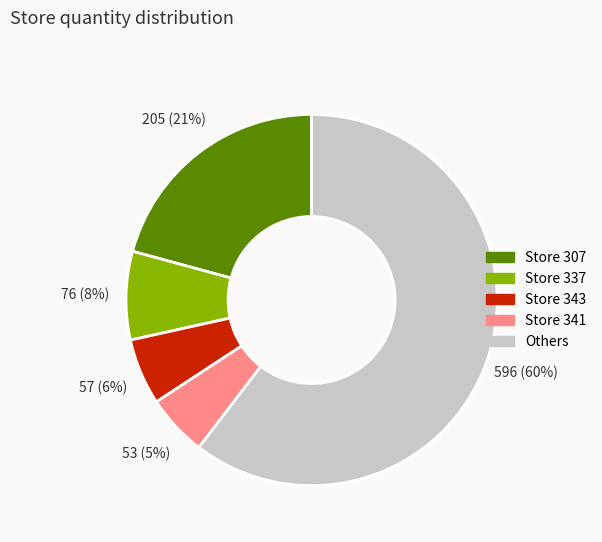

To the nearest percent, what is the average slice percentage?

20%